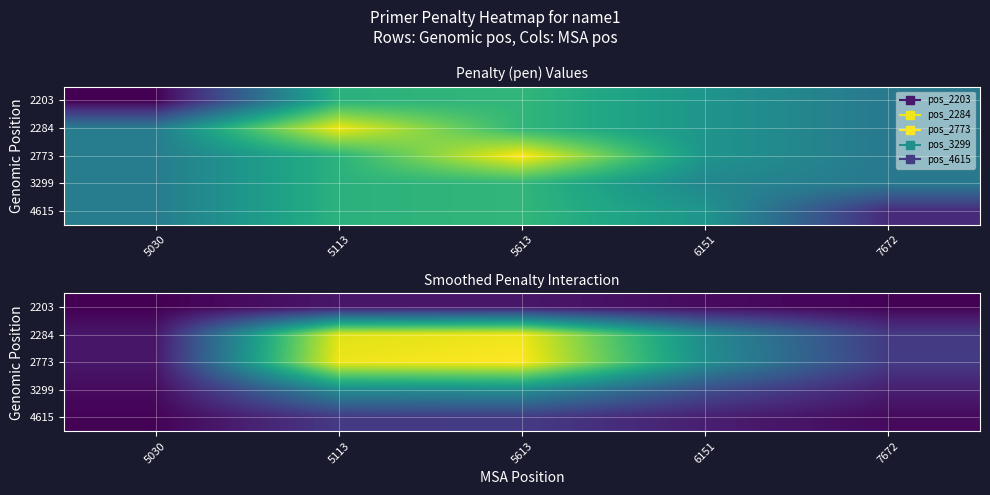

At 7672, list the series in order from smallest to largest.

2203, 4615, 3299, 2284, 2773